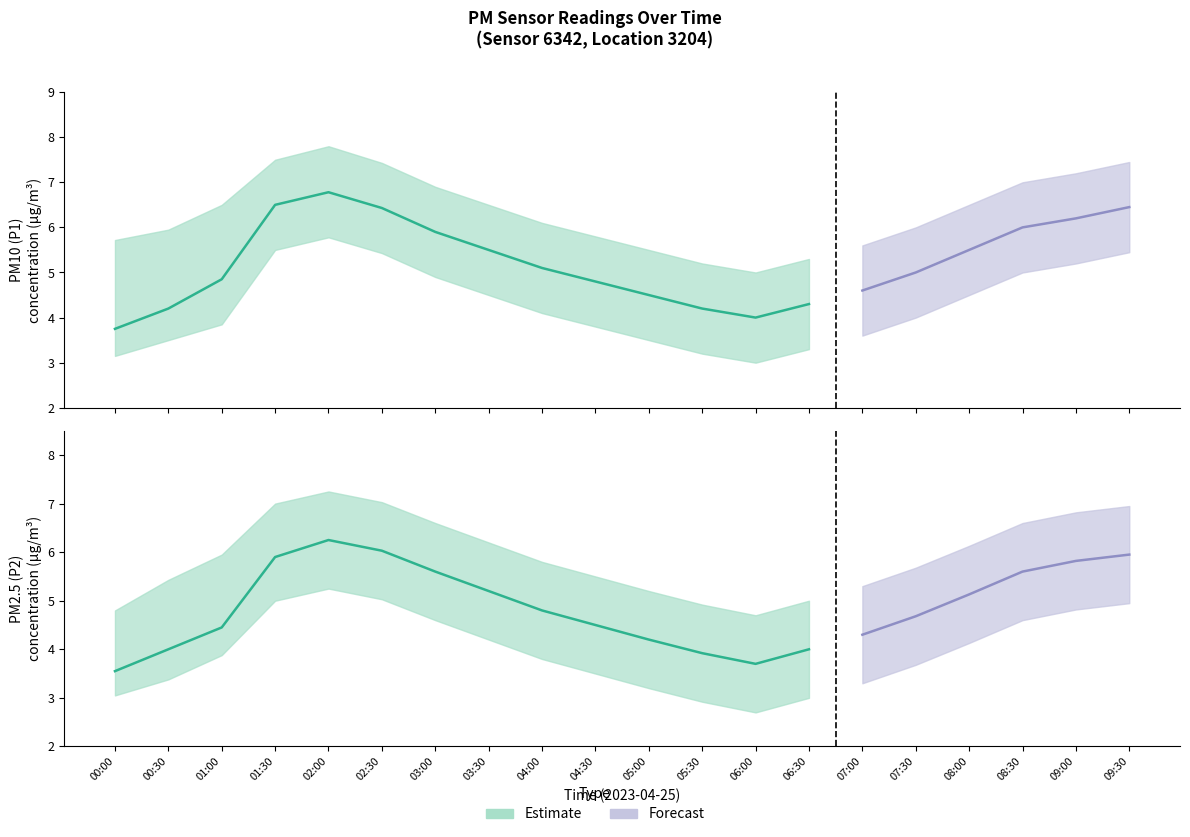

Is this an area chart (filled region under the line)?

No